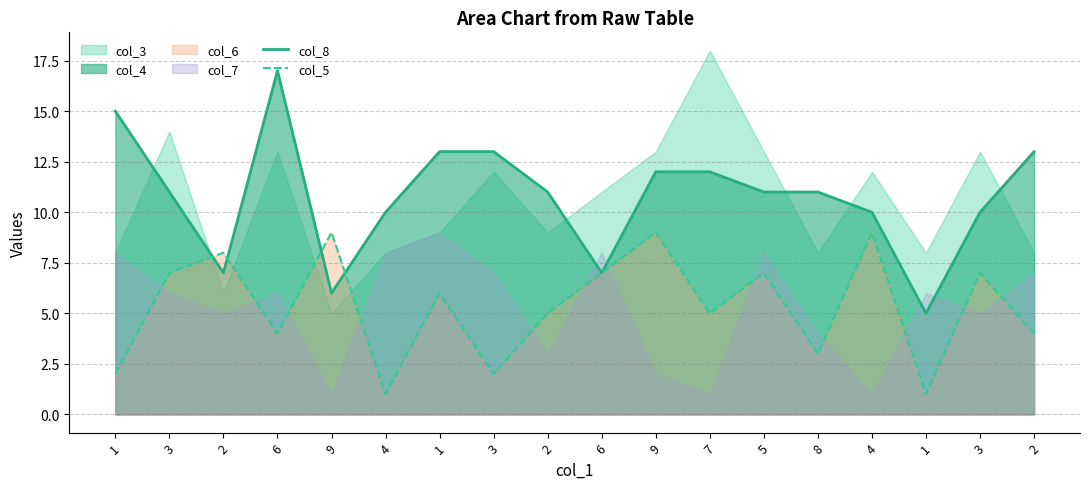

What is the difference between the highest and lowest values at 6?

13